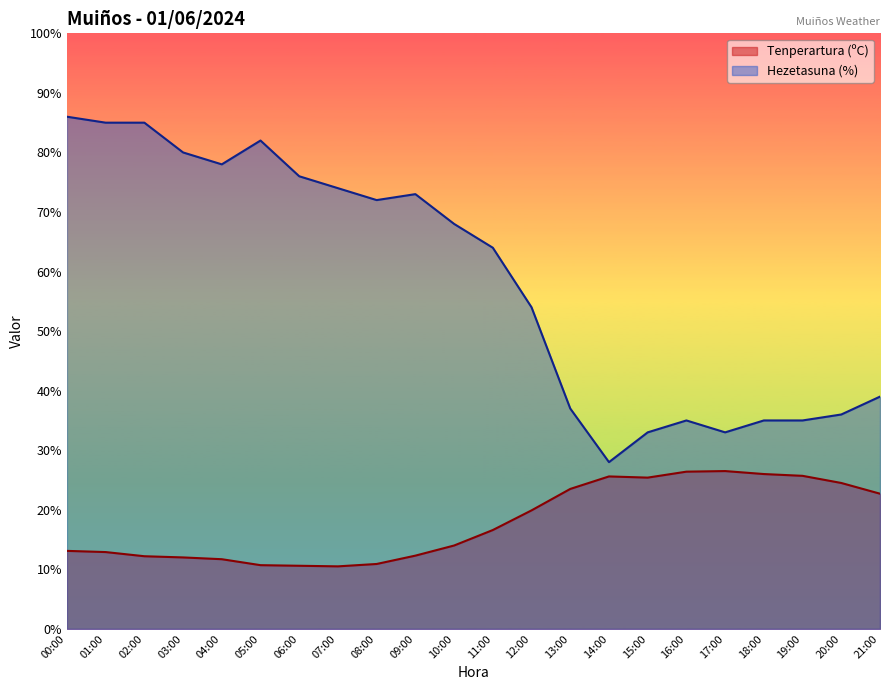

At how many categories does at least one series exceed 40?

13